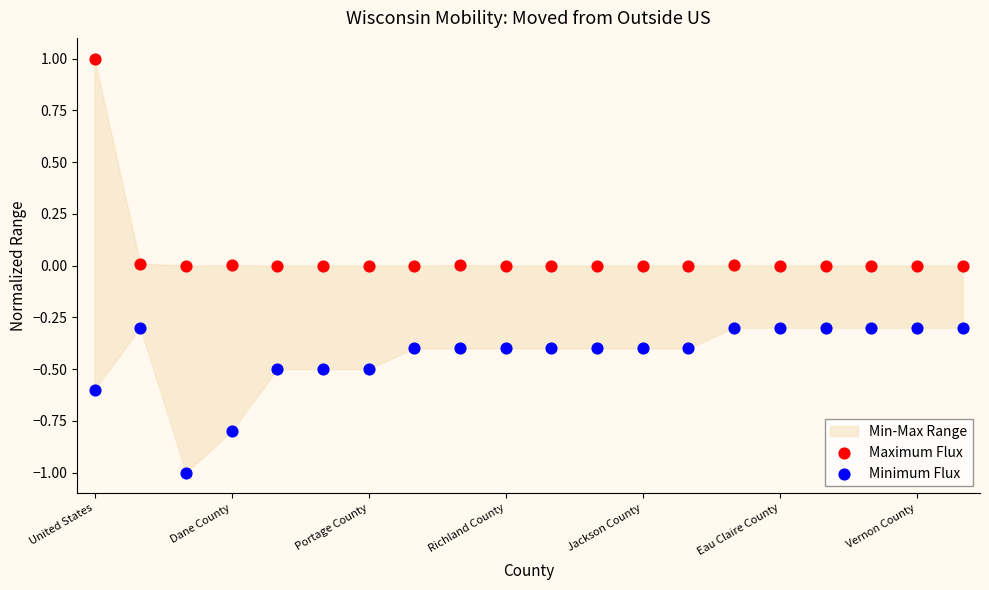

Which series has the widest spread of Y values?

Maximum Flux